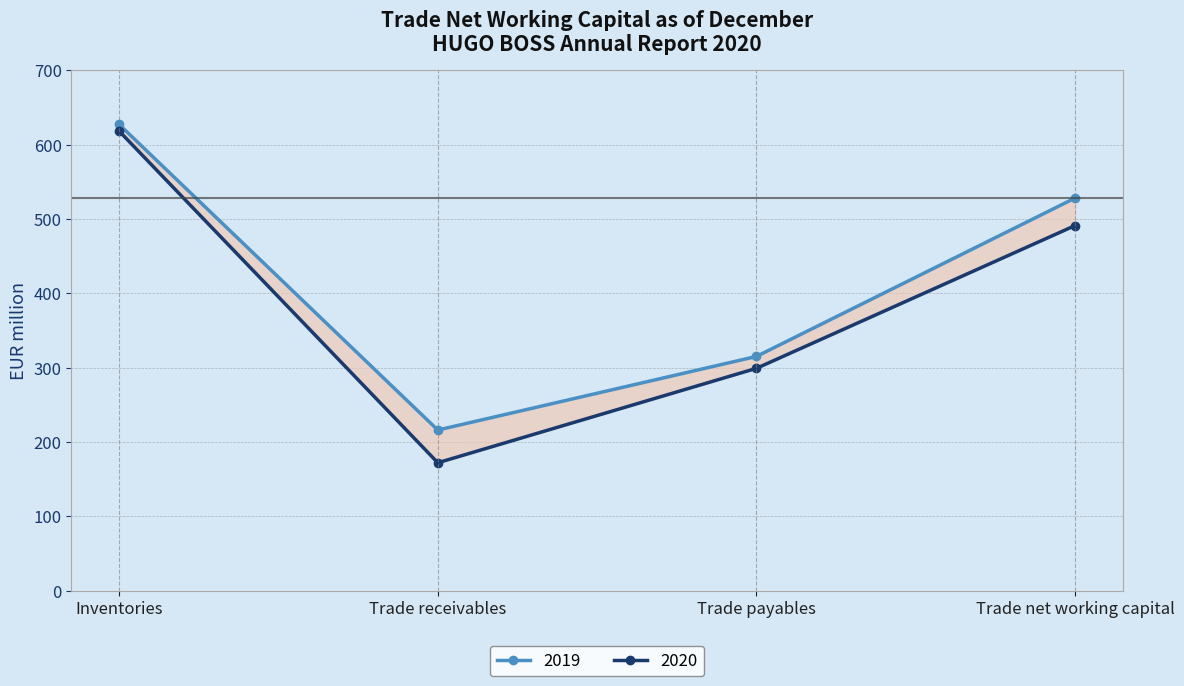

Reading left to right, list all the values displayed in this chart.

2020: 618	172	299	491
2019: 627	216	315	528